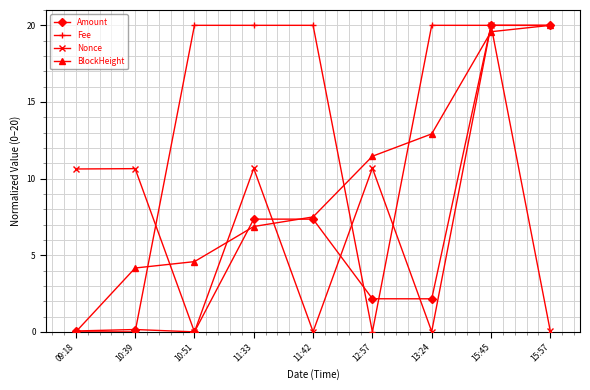

What is the total value across all series at 15:57?

60.0